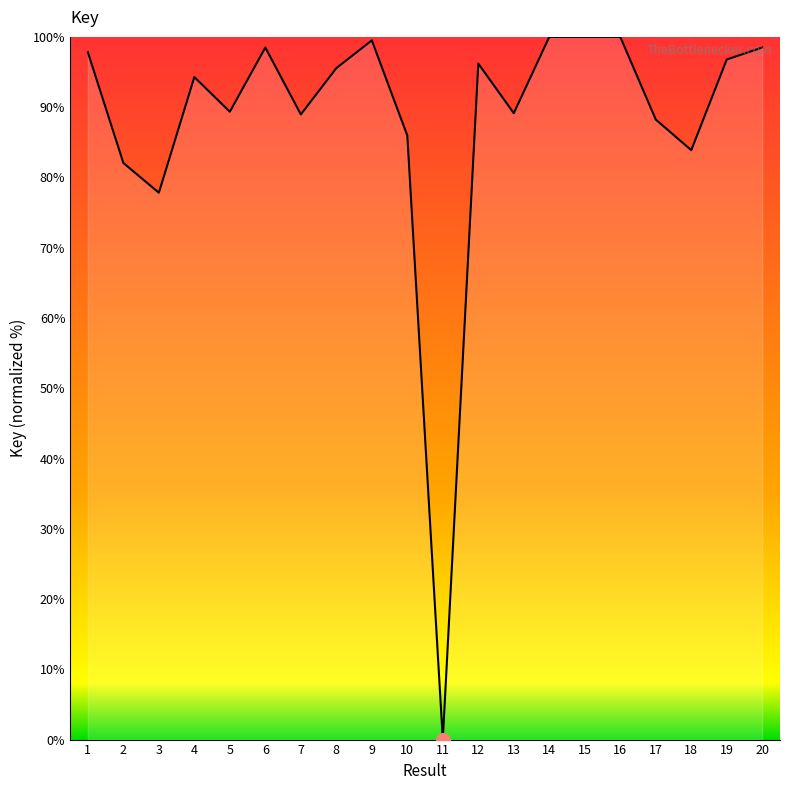

What is the change in value from 3 to 13?

+11.3